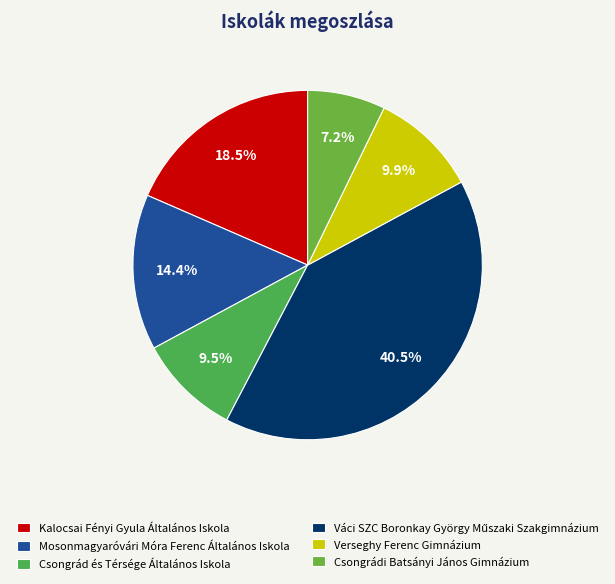

Do Mosonmagyaróvári Móra Ferenc Általános Iskola and Kalocsai Fényi Gyula Általános Iskola together represent more than half of the pie?

No